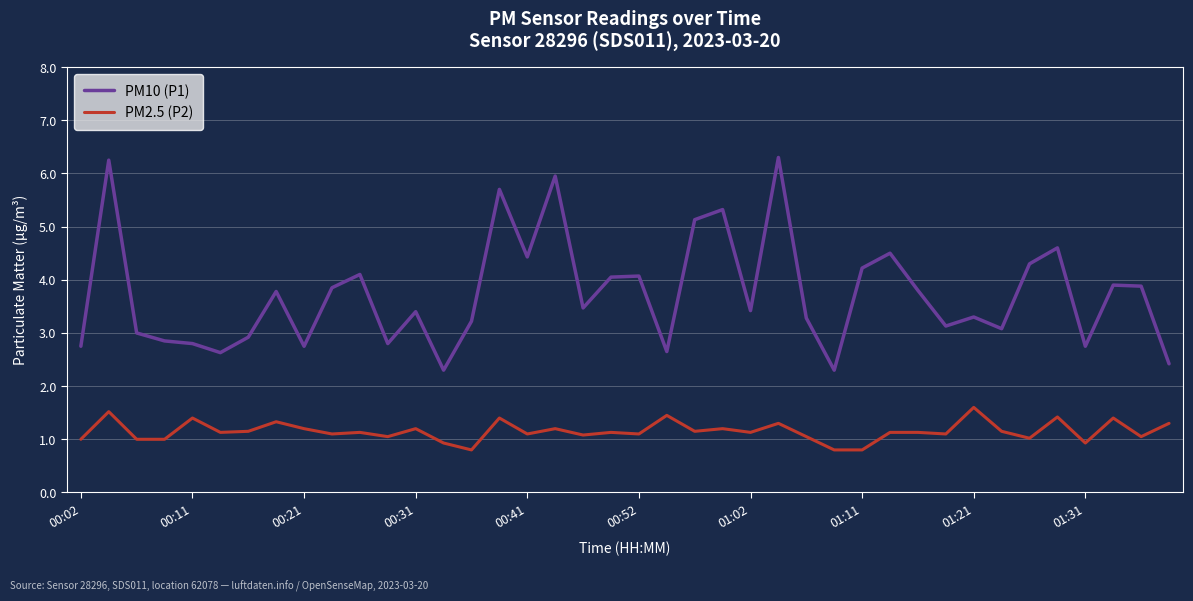

True or false: PM10 (P1) and PM2.5 (P2) intersect in this chart.

False